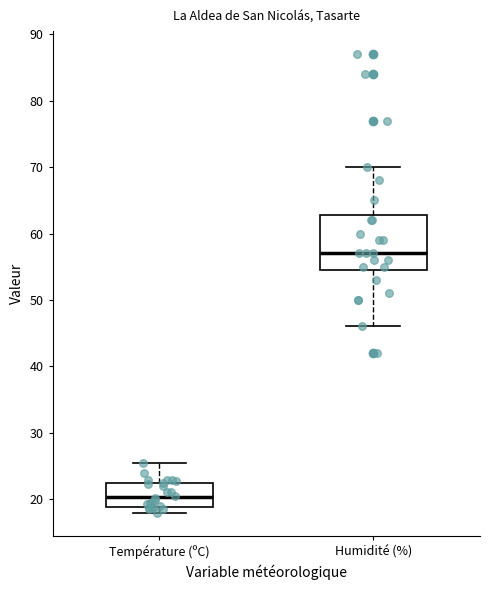

Reading left to right, transcribe this box plot: for each box, give where its median line is, the range the box spans, and where its two whiskers end, as read against the y-axis. The values are not printed on the chart, so give them approximately, as read against the axis.

Température (ºC): median 20, box 19 to 22, whiskers 18 to 25
Humidité (%): median 57, box 55 to 63, whiskers 46 to 70